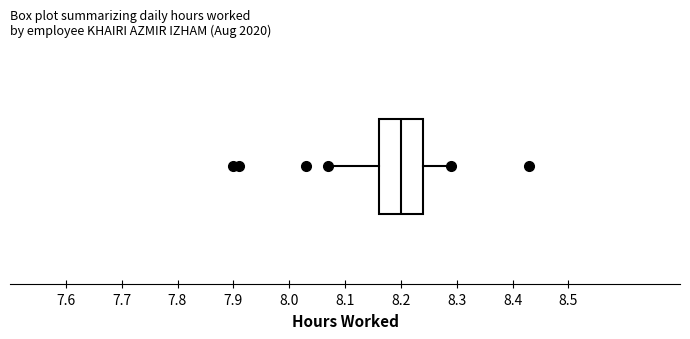

Where does the median line of the box sit on the x-axis? The values are not printed on the chart, so give them approximately, as read against the axis.

8.20